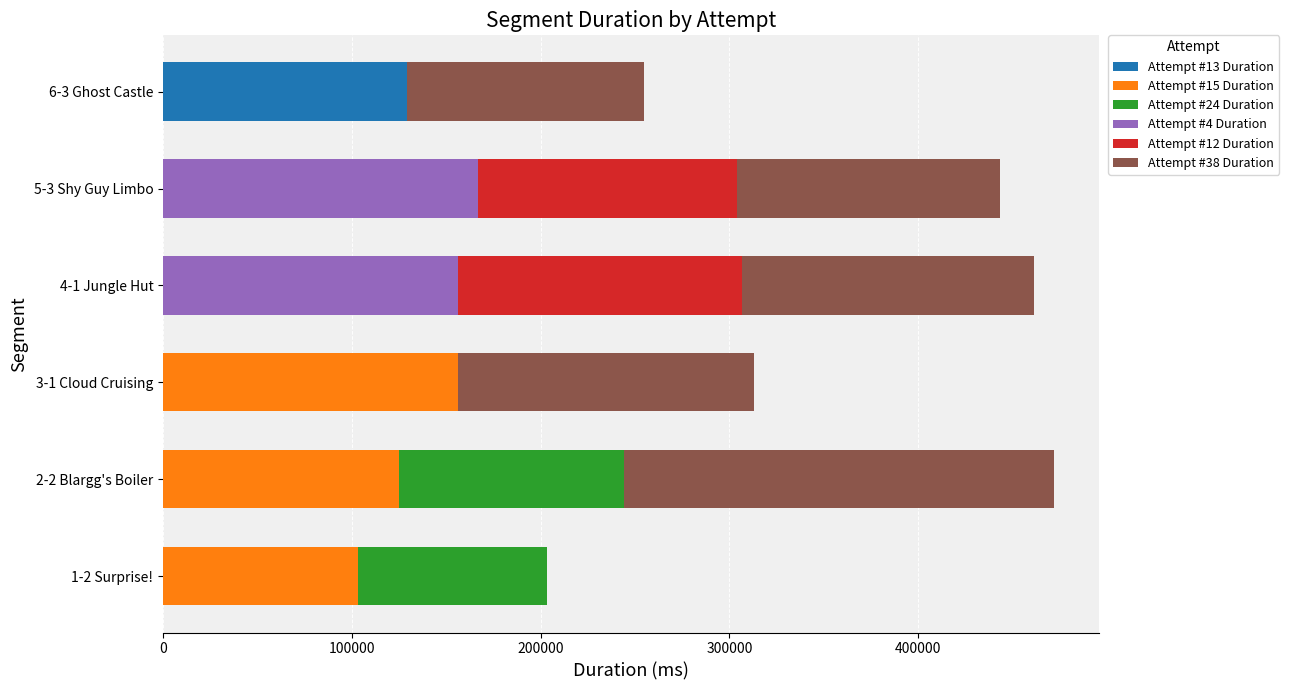

At which label does Attempt #13 Duration reach its peak?

6-3 Ghost Castle